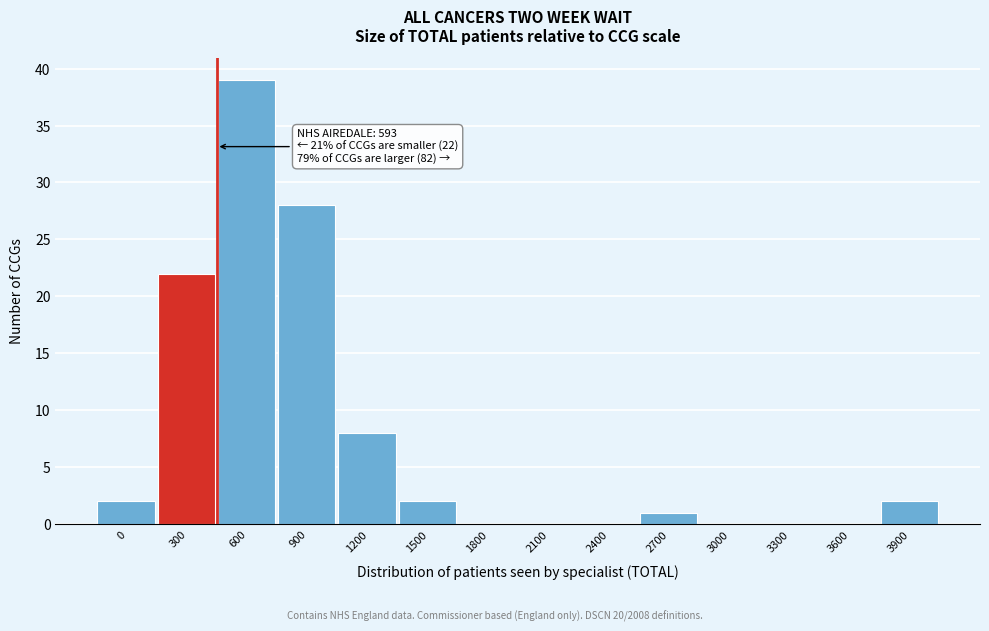

Reading right to left, extract all data points from this chart.

3900=2	3600=0	3300=0	3000=0	2700=1	2400=0	2100=0	1800=0	1500=2	1200=8	900=28	600=39	300=22	0=2